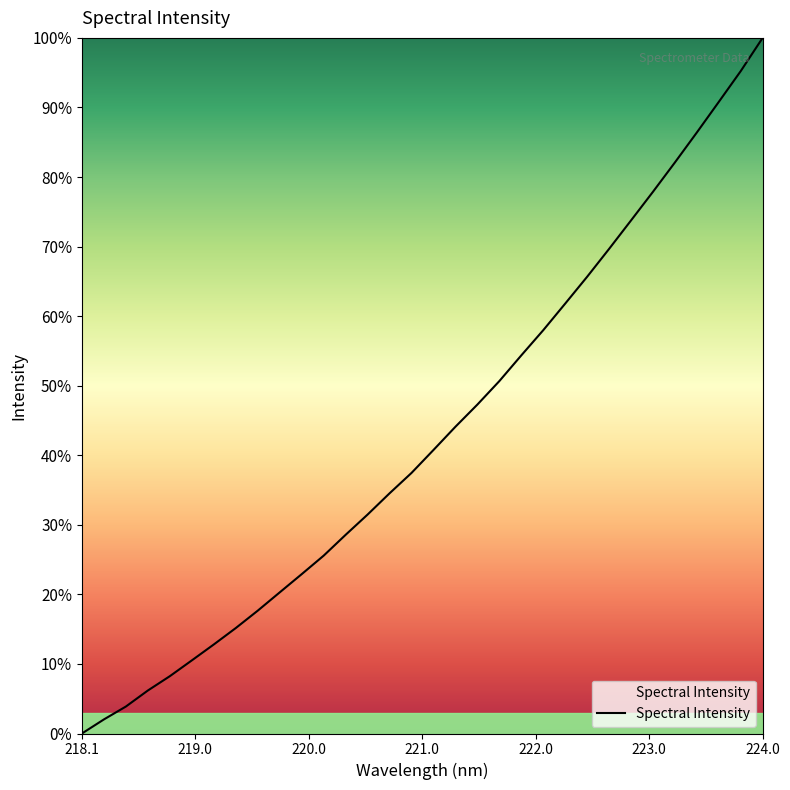

What is the difference between the maximum and minimum values?

100.0